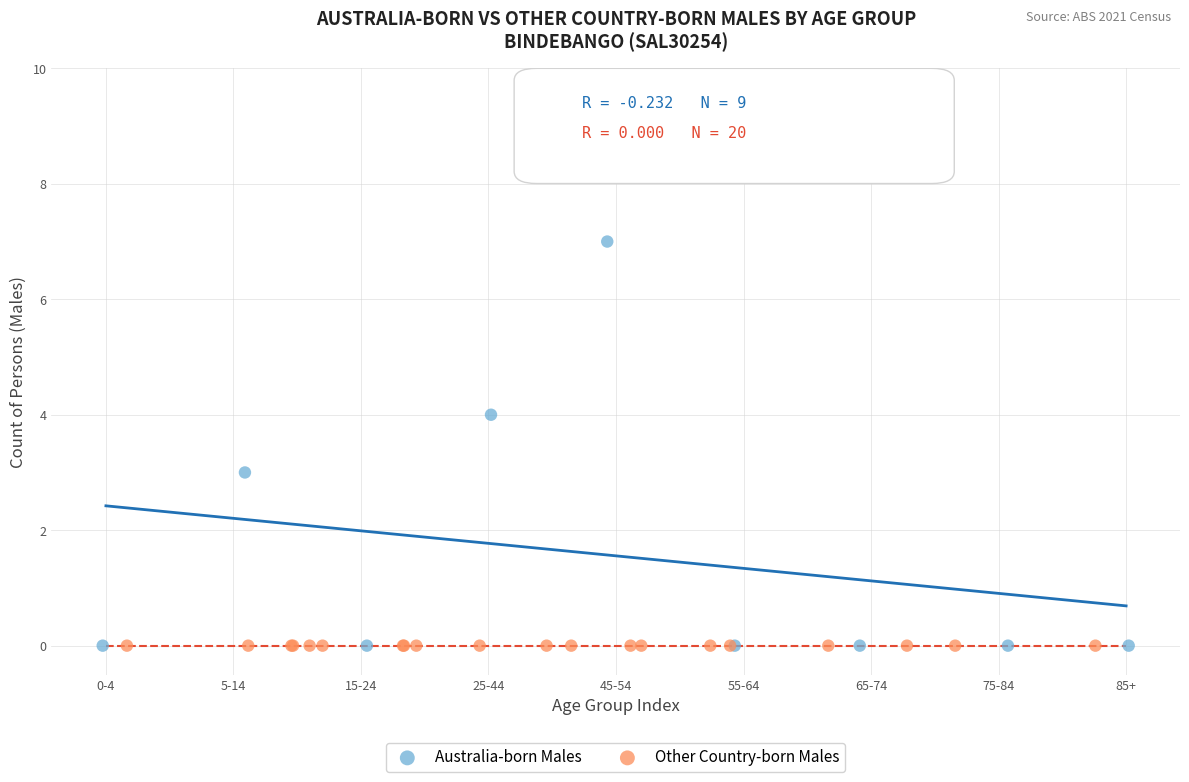

Which series reaches the maximum Y coordinate?

Australia-born Males